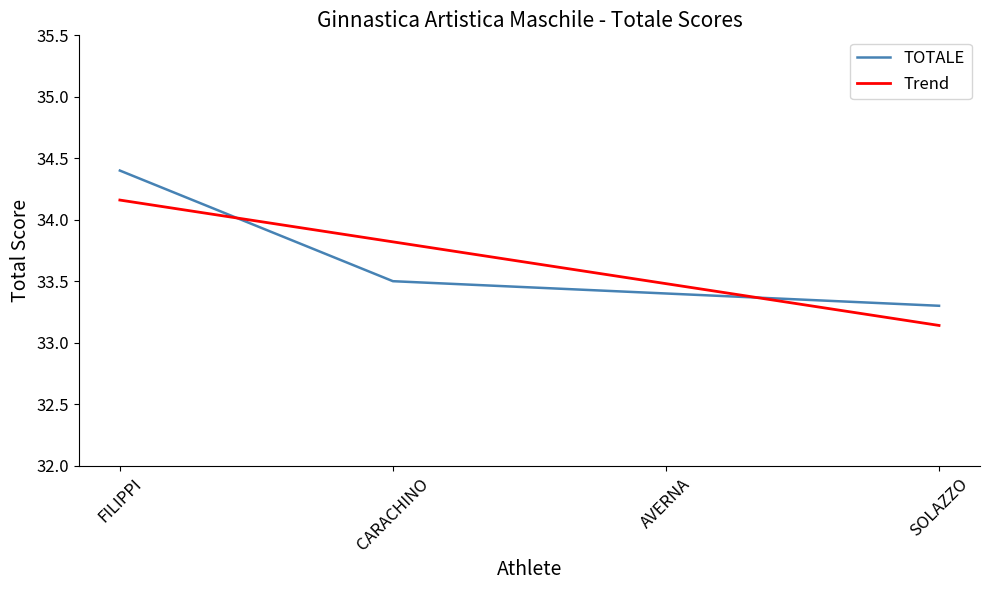

What is the sum of the Trend values at AVERNA and FILIPPI?

67.6